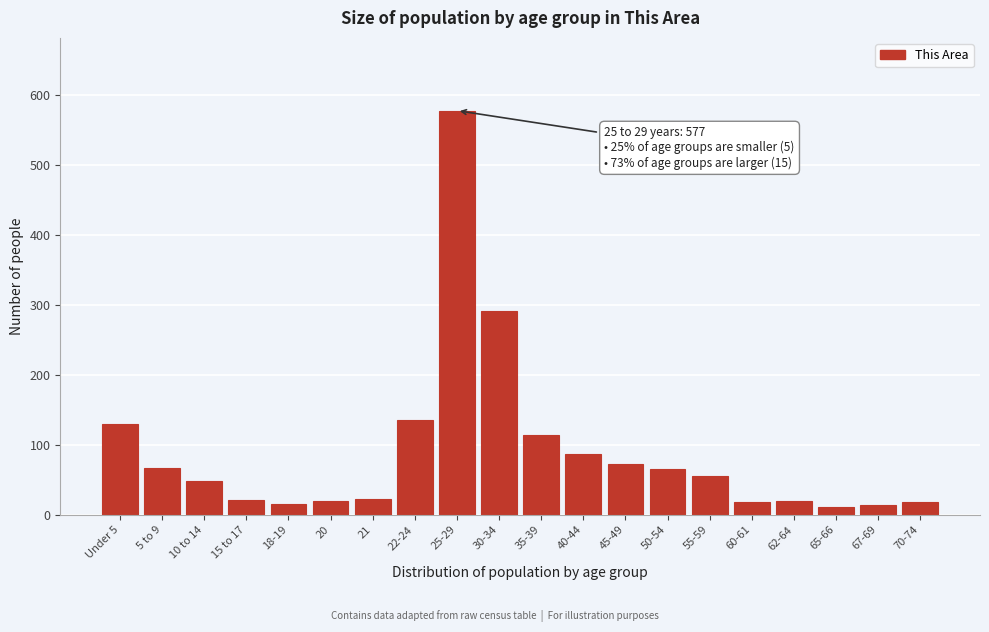

What is the sum of all values?

1800